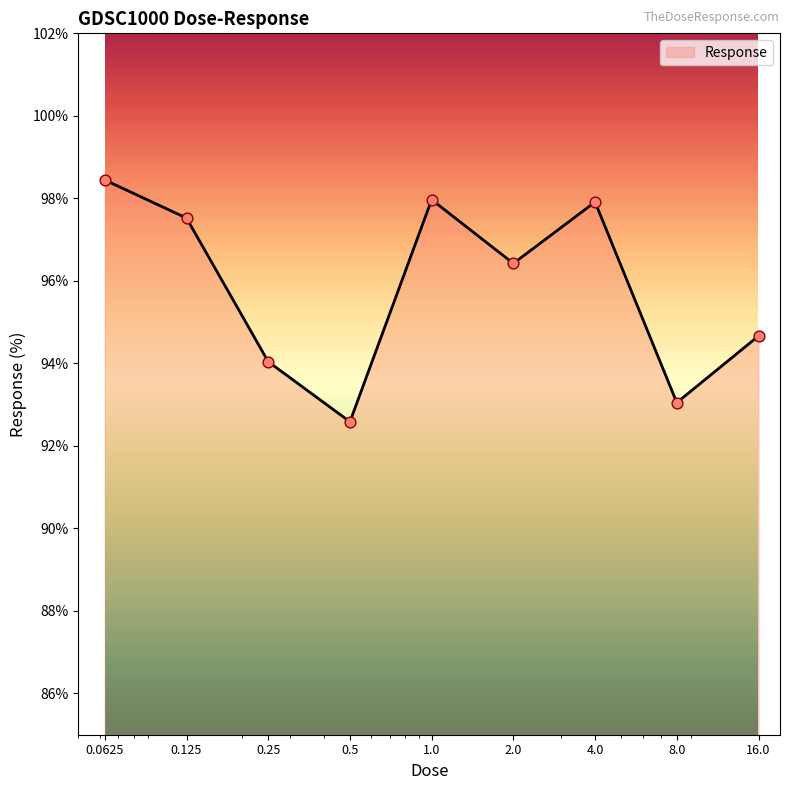

What is the difference between the maximum and minimum values?

5.9